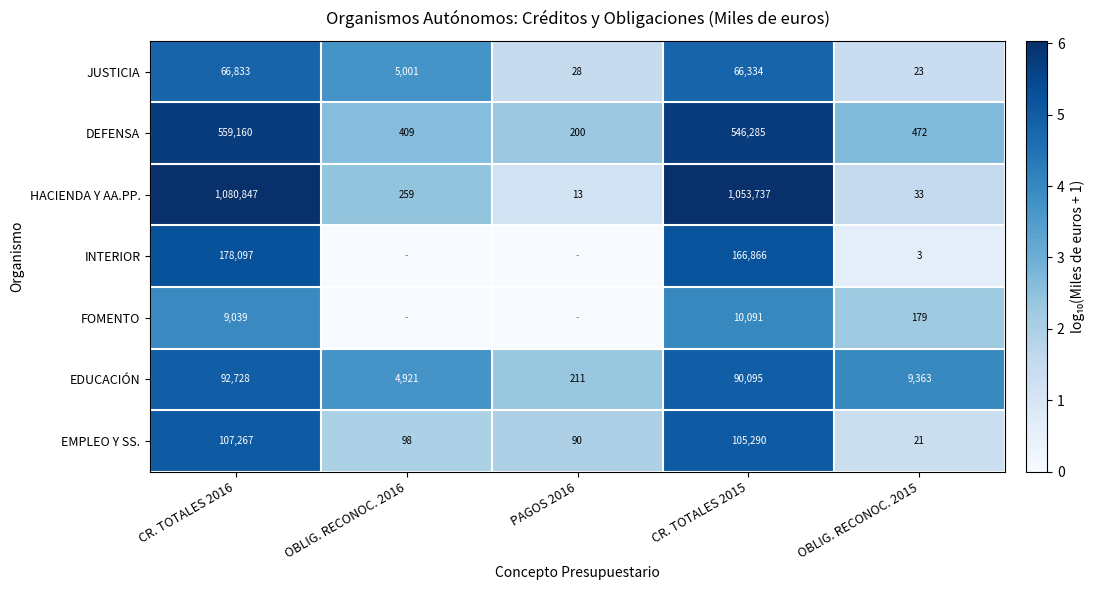

Is it true that HACIENDA Y AA.PP. equals 3 at PAGOS 2016?

False